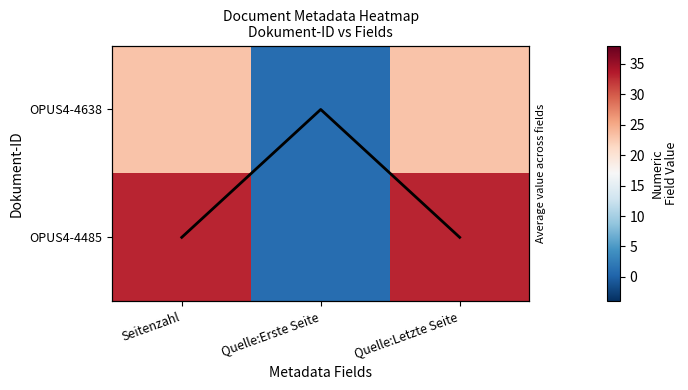

What is the average value of the OPUS4-4485 series?

22.3